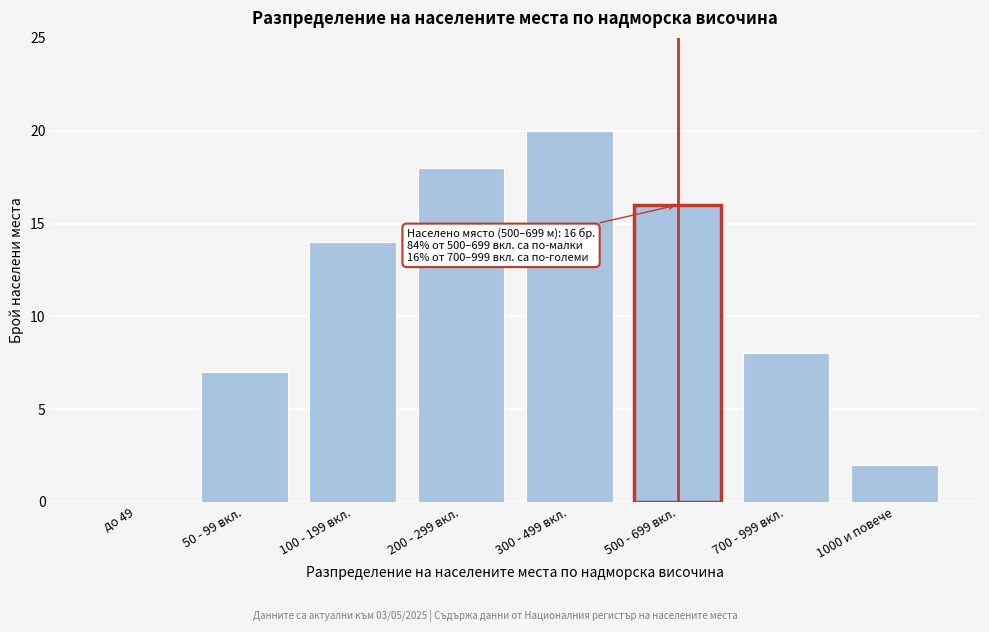

Reading left to right, list all the values displayed in this chart.

до 49=0	50 - 99 вкл.=7	100 - 199 вкл.=14	200 - 299 вкл.=18	300 - 499 вкл.=20	500 - 699 вкл.=16	700 - 999 вкл.=8	1000 и повече=2